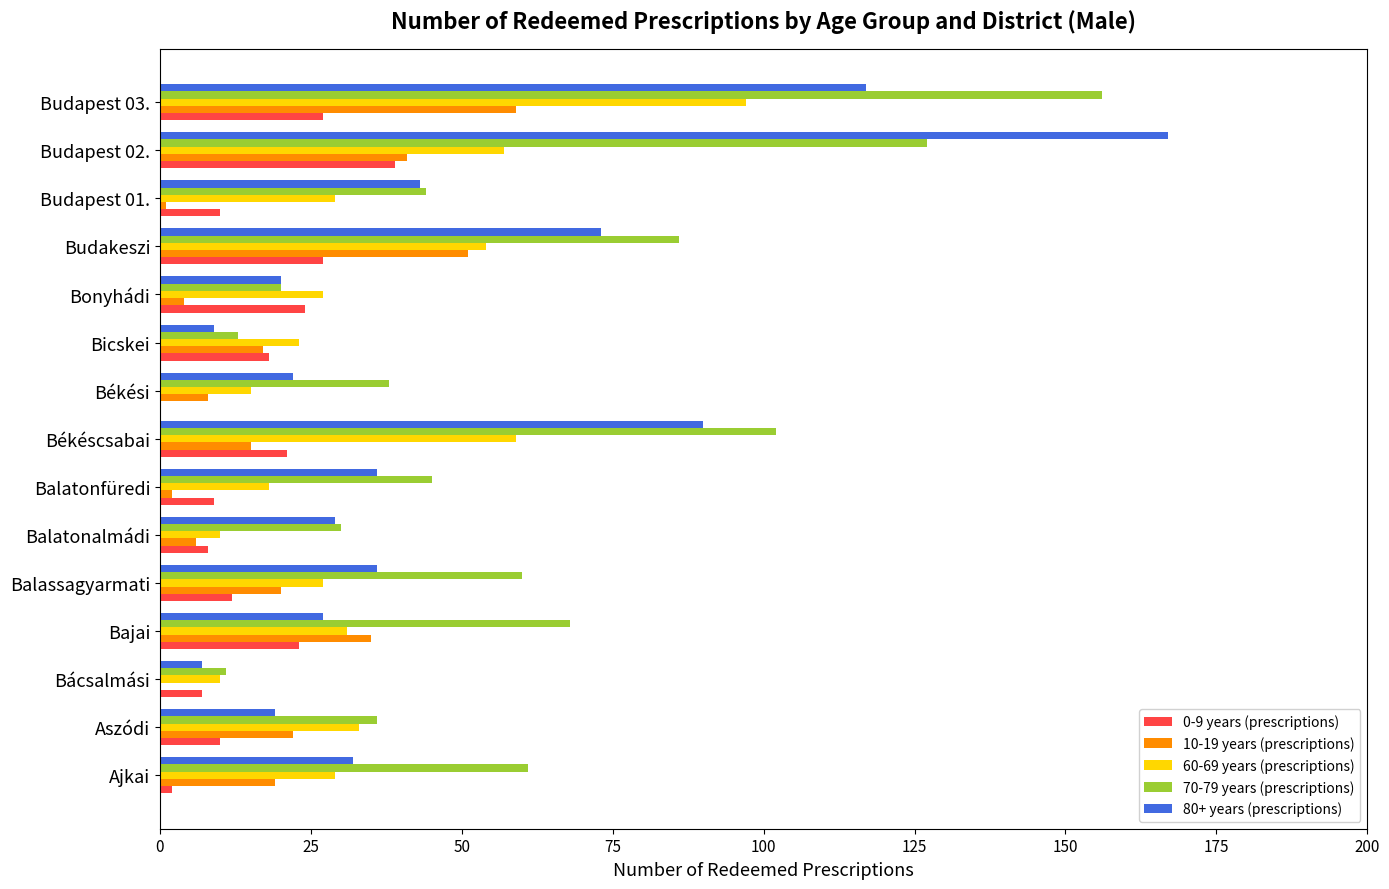

The 60-69 years (prescriptions) series shows 5 at Békési. True or false?

False